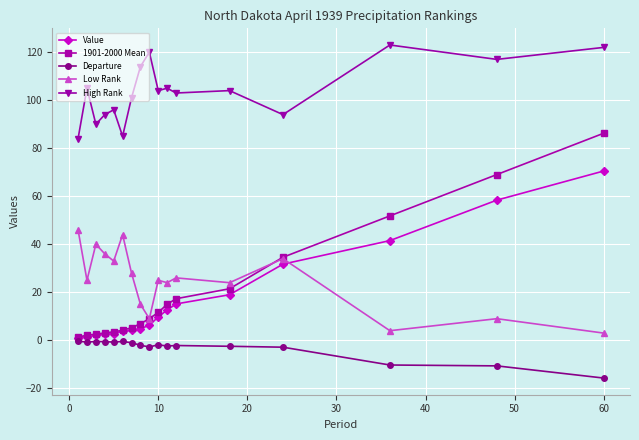

True or false: High Rank and Low Rank cross at least once.

False